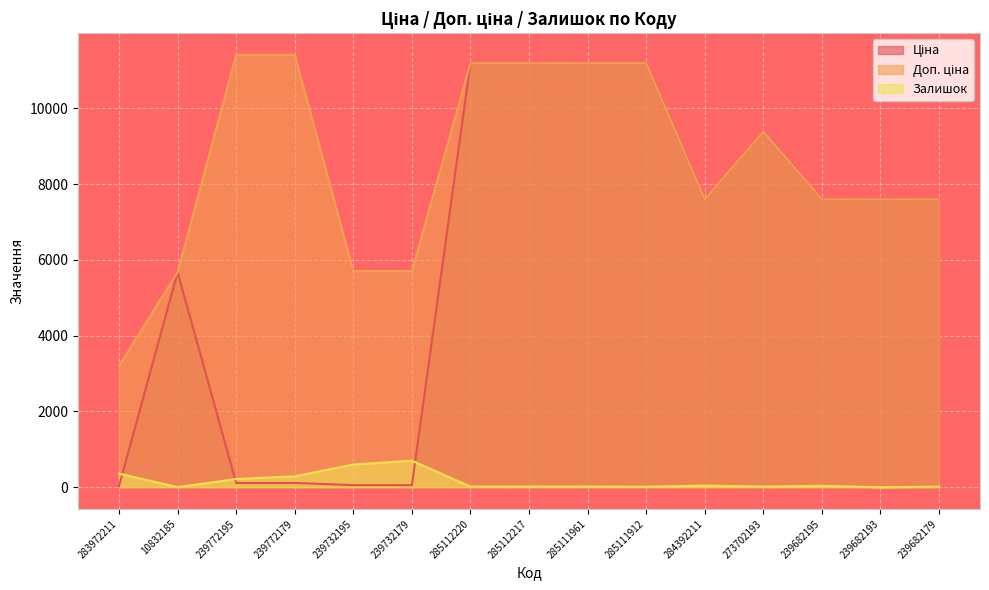

True or false: Залишок and Доп. ціна cross at least once.

False